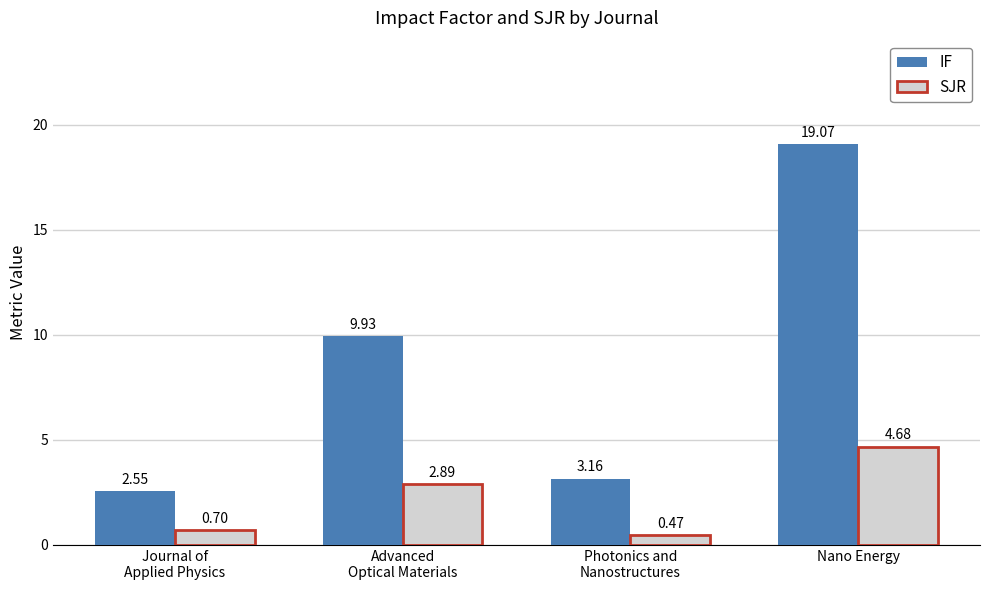

What is the sum of all IF values?

34.7